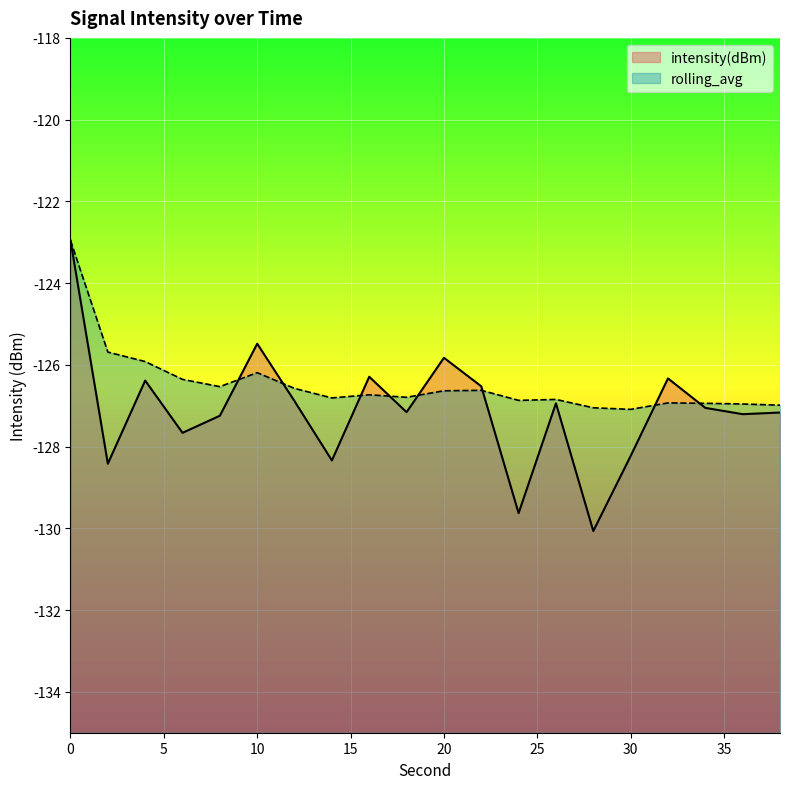

Reading right to left, list all the values displayed in this chart.

intensity(dBm): 38=-127.2	36=-127.2	34=-127.1	32=-126.3	30=-128.2	28=-130.1	26=-126.9	24=-129.6	22=-126.5	20=-125.8	18=-127.2	16=-126.3	14=-128.3	12=-126.9	10=-125.5	8=-127.2	6=-127.7	4=-126.4	2=-128.4	0=-123.0
rolling_avg: 38=-127.0	36=-127.0	34=-126.9	32=-126.9	30=-127.1	28=-127.0	26=-126.8	24=-126.9	22=-126.6	20=-126.6	18=-126.8	16=-126.7	14=-126.8	12=-126.6	10=-126.2	8=-126.5	6=-126.4	4=-125.9	2=-125.7	0=-123.0